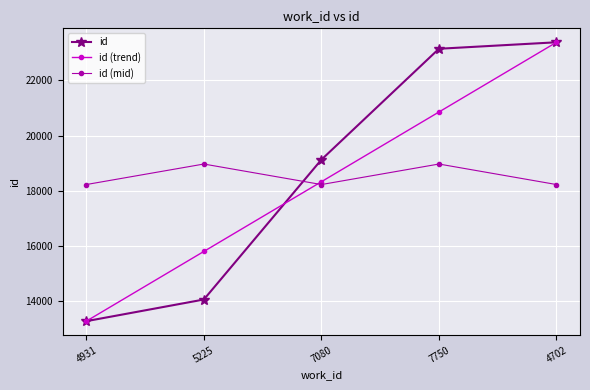

How many lines are shown in the chart?

3